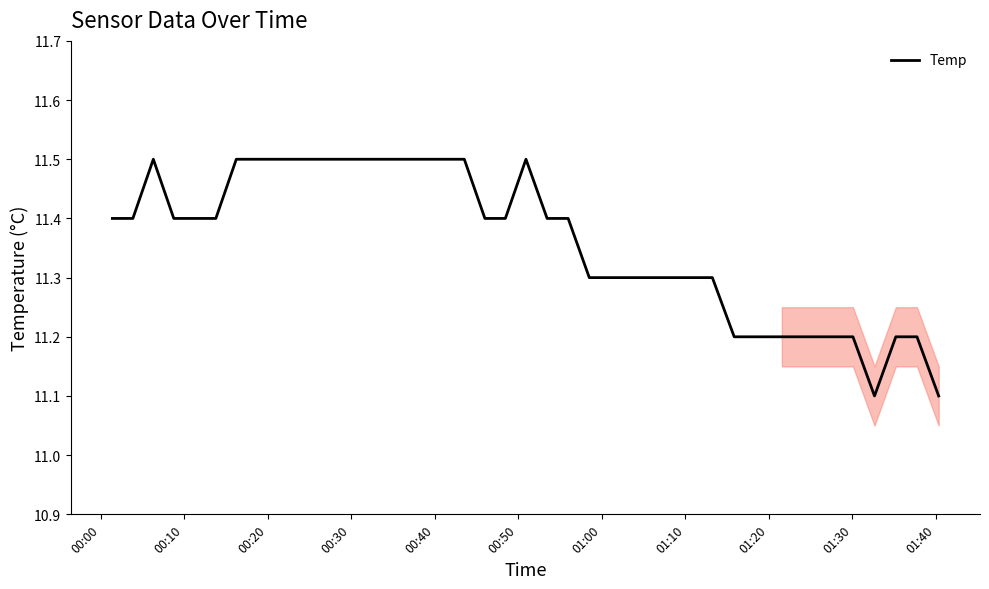

What is the greatest value displayed?

11.5